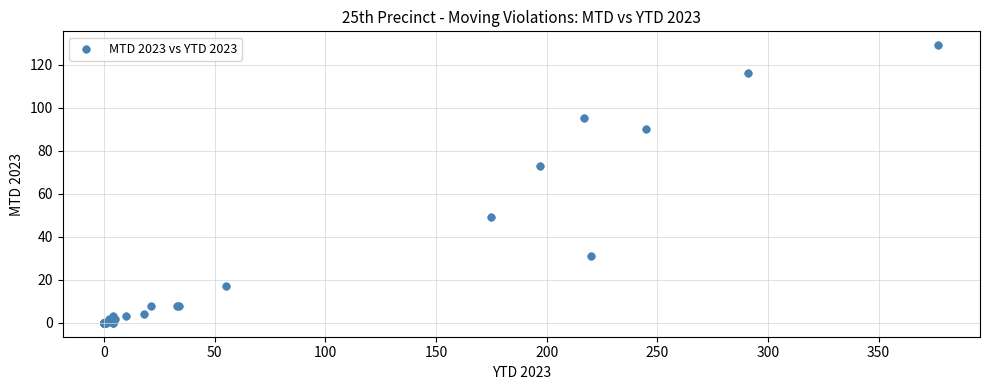

What Y value in the scatter plot is closest to 64?

73